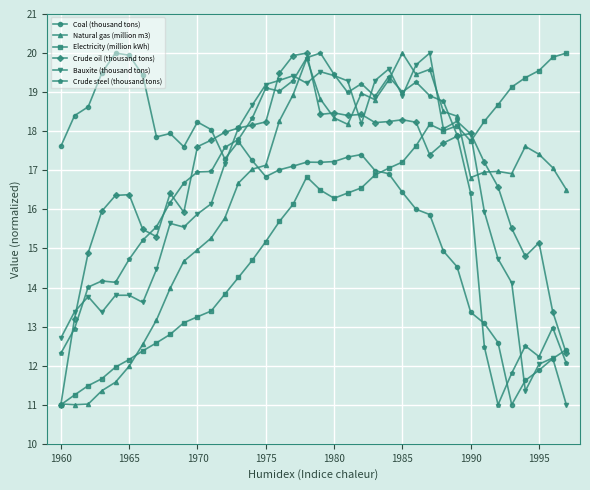

True or false: Natural gas (million m3) has more than 0 points higher than both neighbors.

True